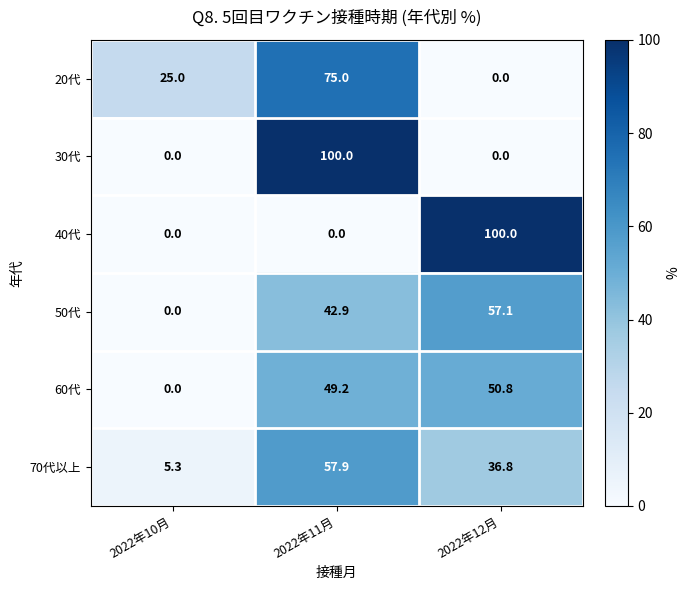

What is the greatest value displayed?

100.0